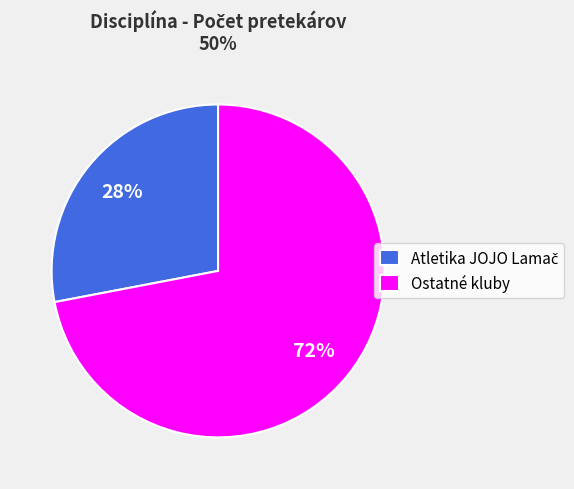

Is it true that Ostatné kluby is 72% of the pie?

True